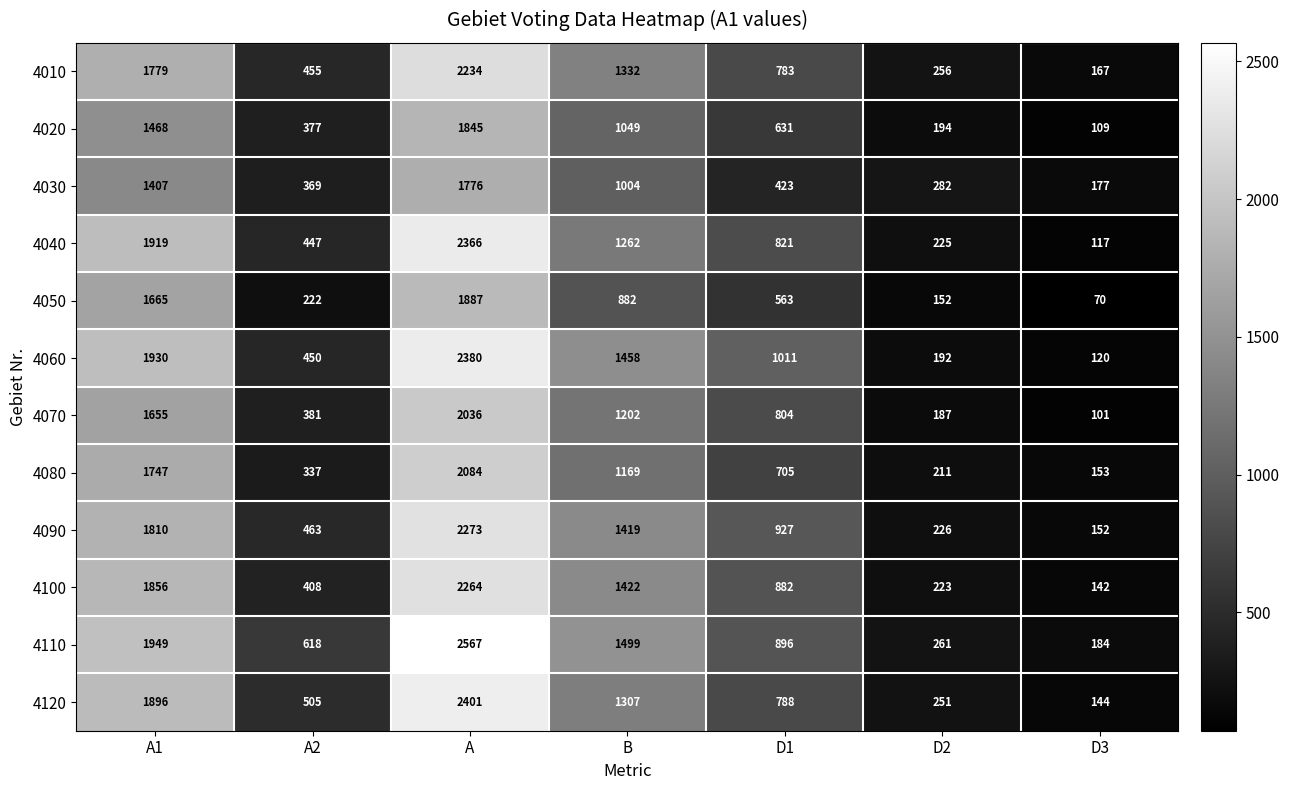

Rank the series at A1 from highest to lowest value.

4110, 4060, 4040, 4120, 4100, 4090, 4010, 4080, 4050, 4070, 4020, 4030